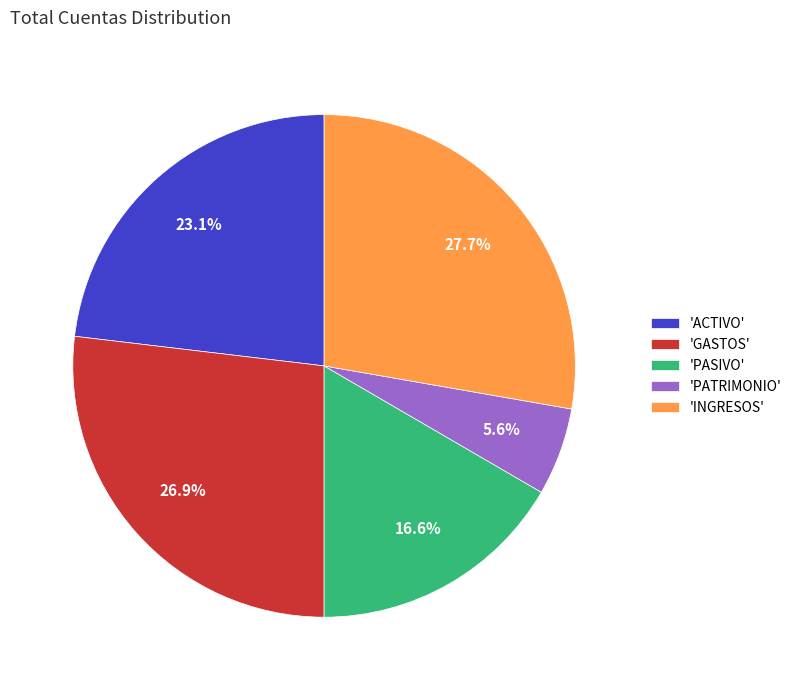

Count the number of slices in the pie.

5